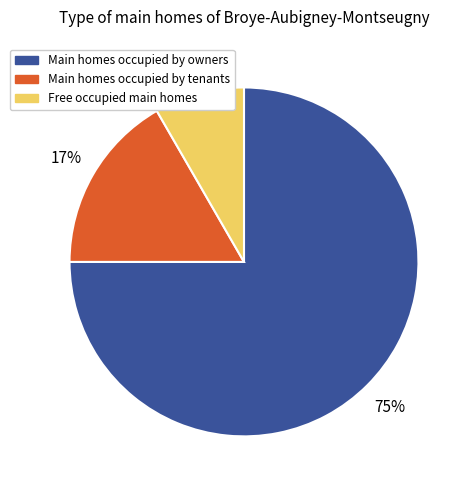

Is there a majority slice in this chart?

Yes